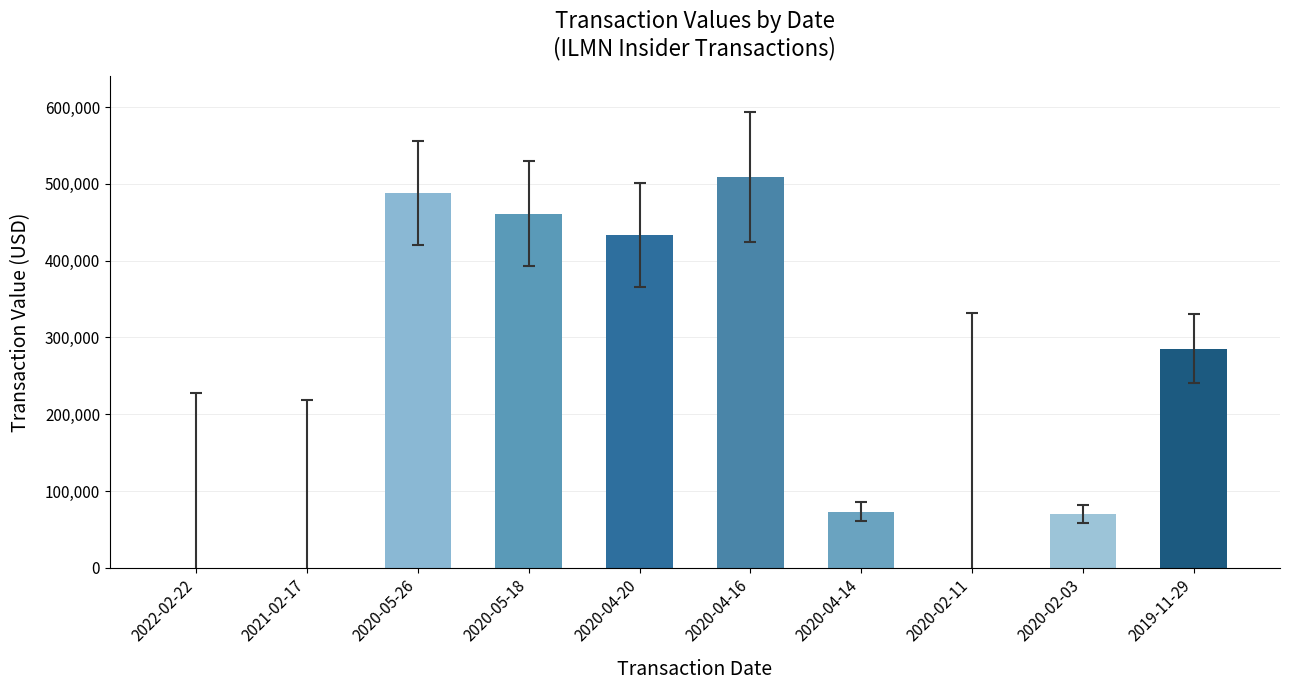

What is the sum of the values at 2020-02-03 and 2022-02-22?

69758